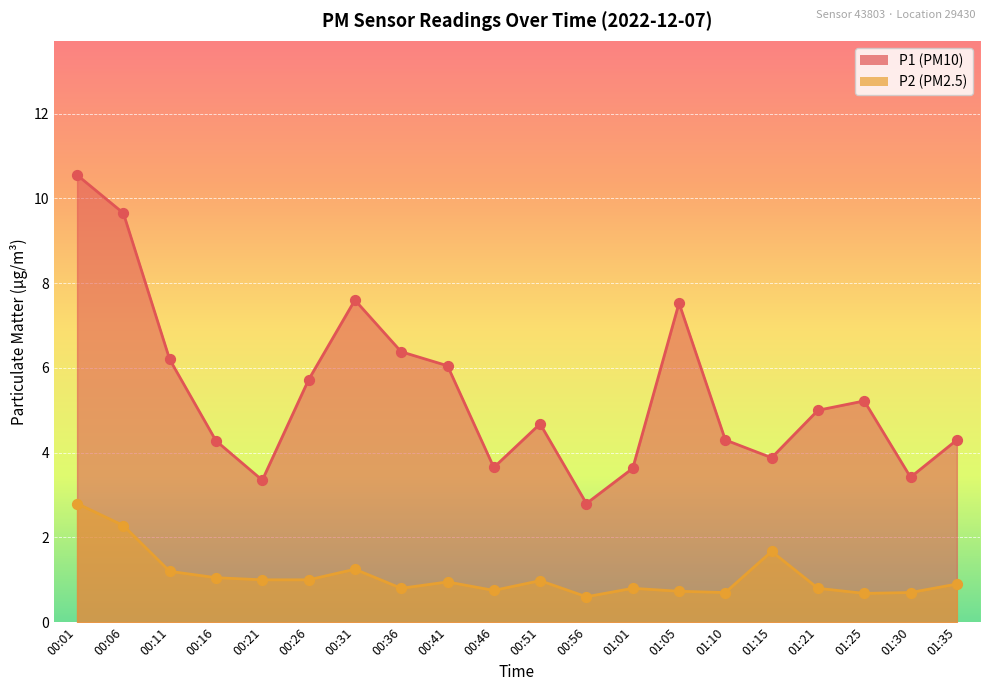

What are all the series names shown in the legend?

P1, P2